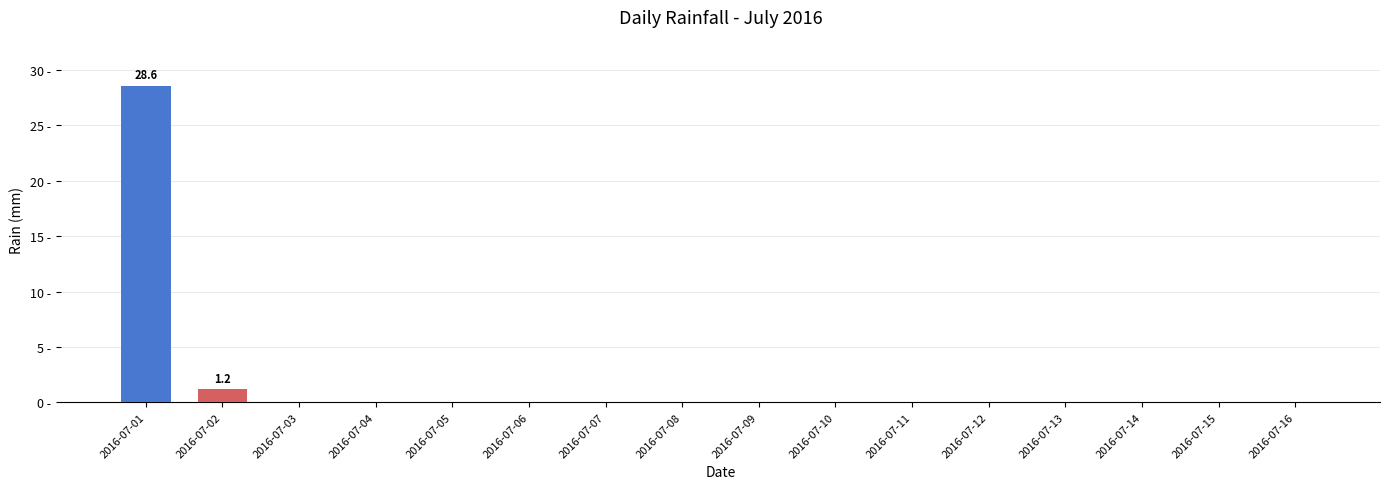

What is the difference between the maximum and minimum values?

28.6